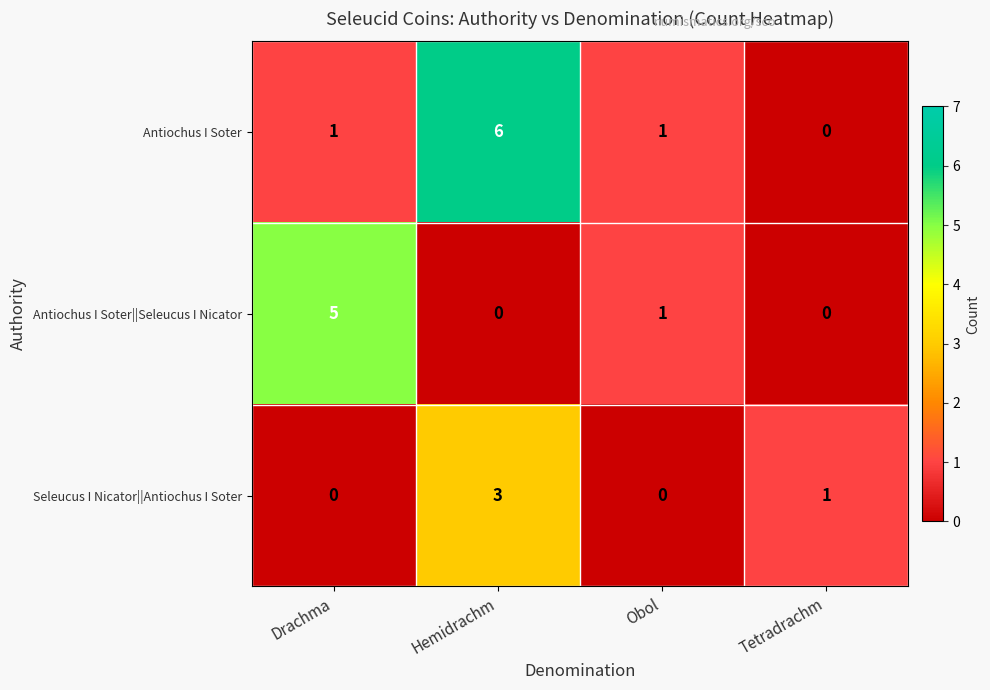

At which category is the sum across all series the highest?

Hemidrachm